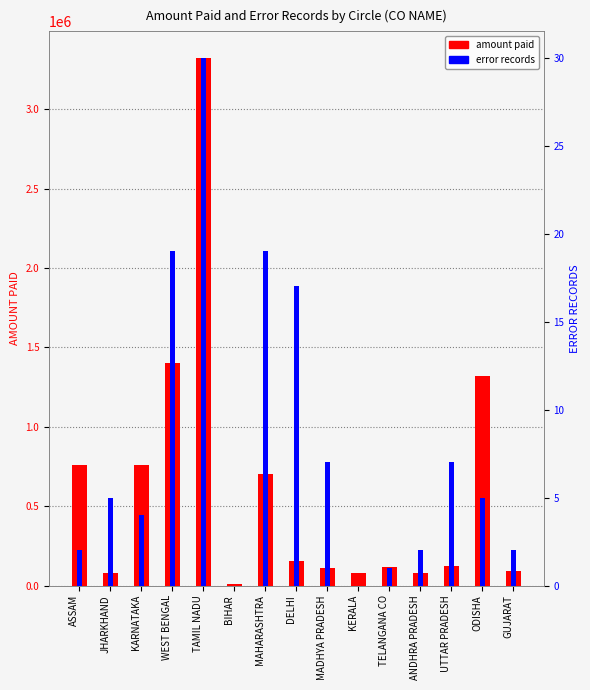

Which series has the largest range (max minus min)?

amount paid